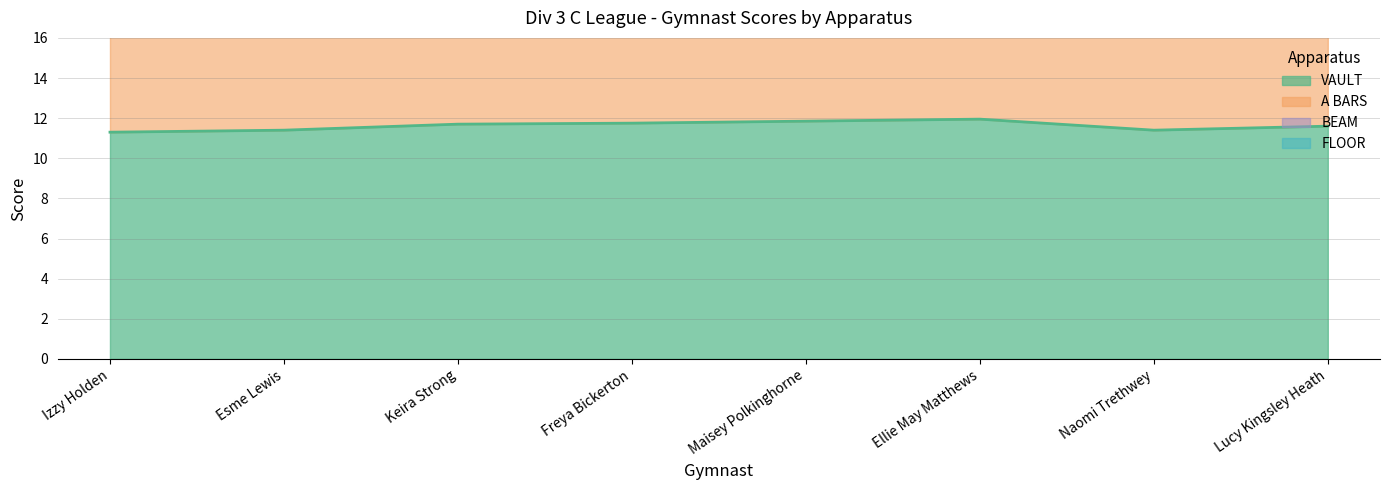

How many lines are shown in the chart?

2